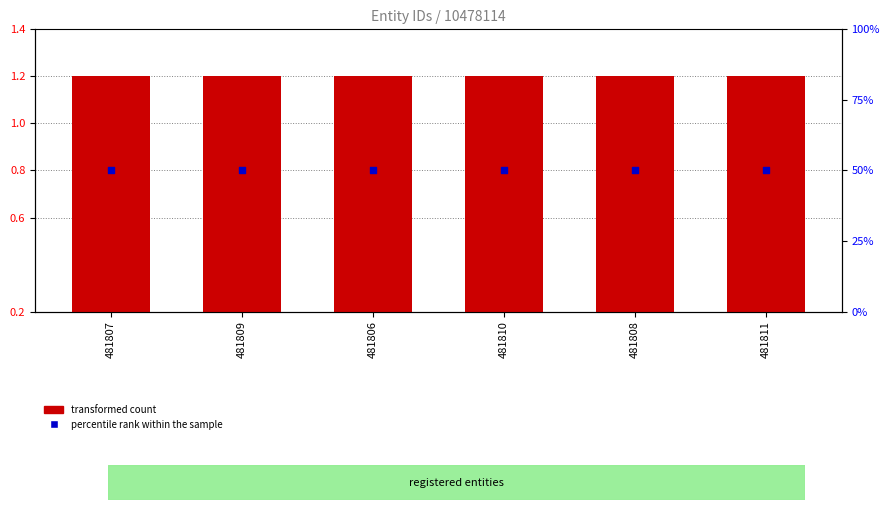

Is the value of transformed count at 481807 greater than the value of percentile rank within the sample at 481811?

No